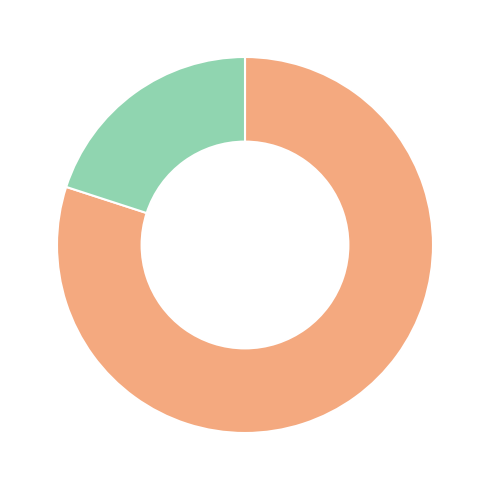

Is there a majority slice in this chart?

Yes